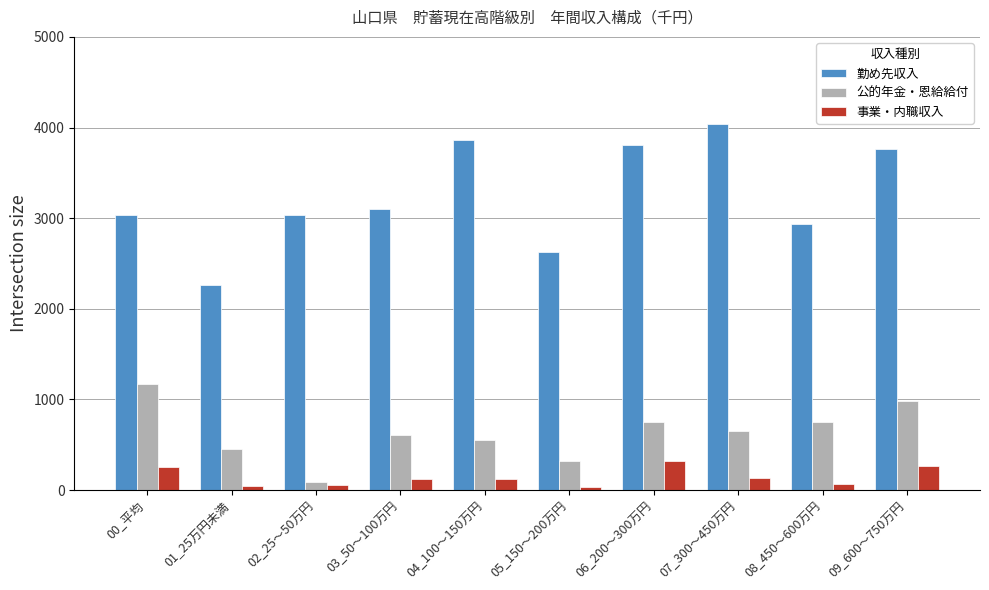

What position from the right is 09_600～750万円?

1